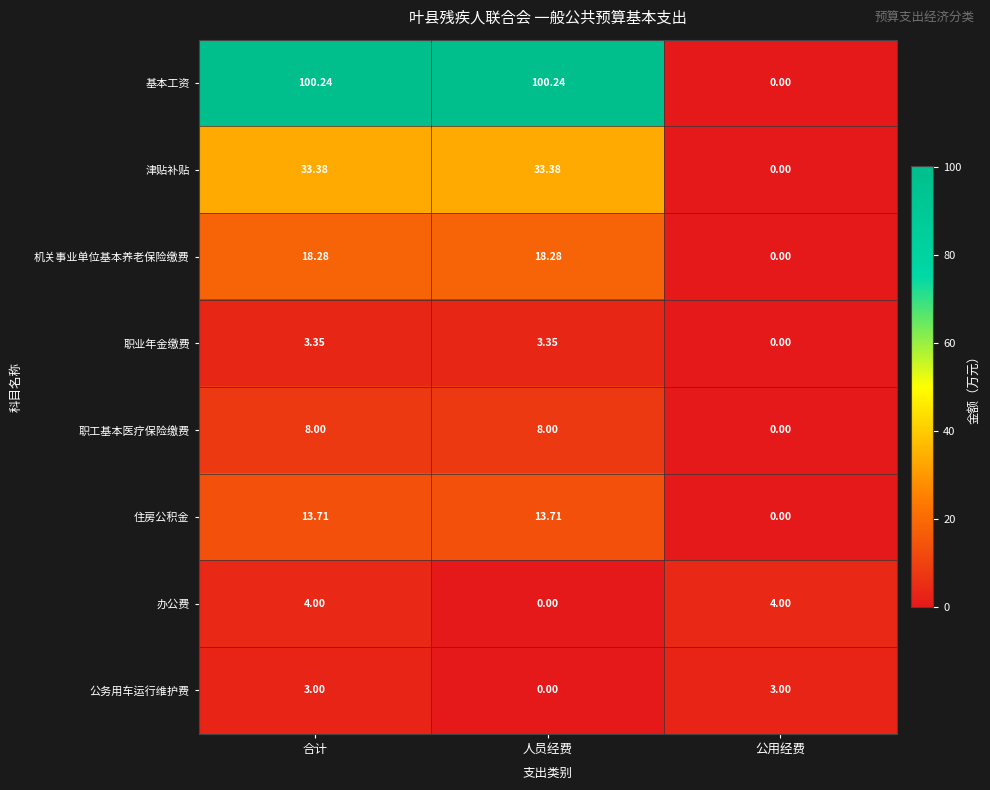

Rank the series by their maximum value, from lowest to highest.

公务用车运行维护费, 职业年金缴费, 办公费, 职工基本医疗保险缴费, 住房公积金, 机关事业单位基本养老保险缴费, 津贴补贴, 基本工资